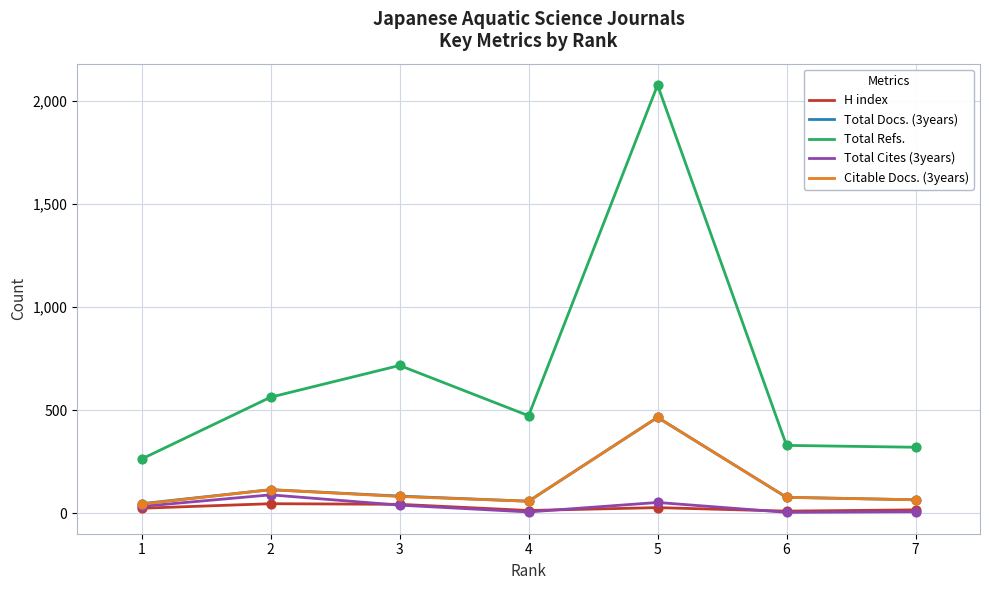

Which series has the widest spread of values?

Total Refs.